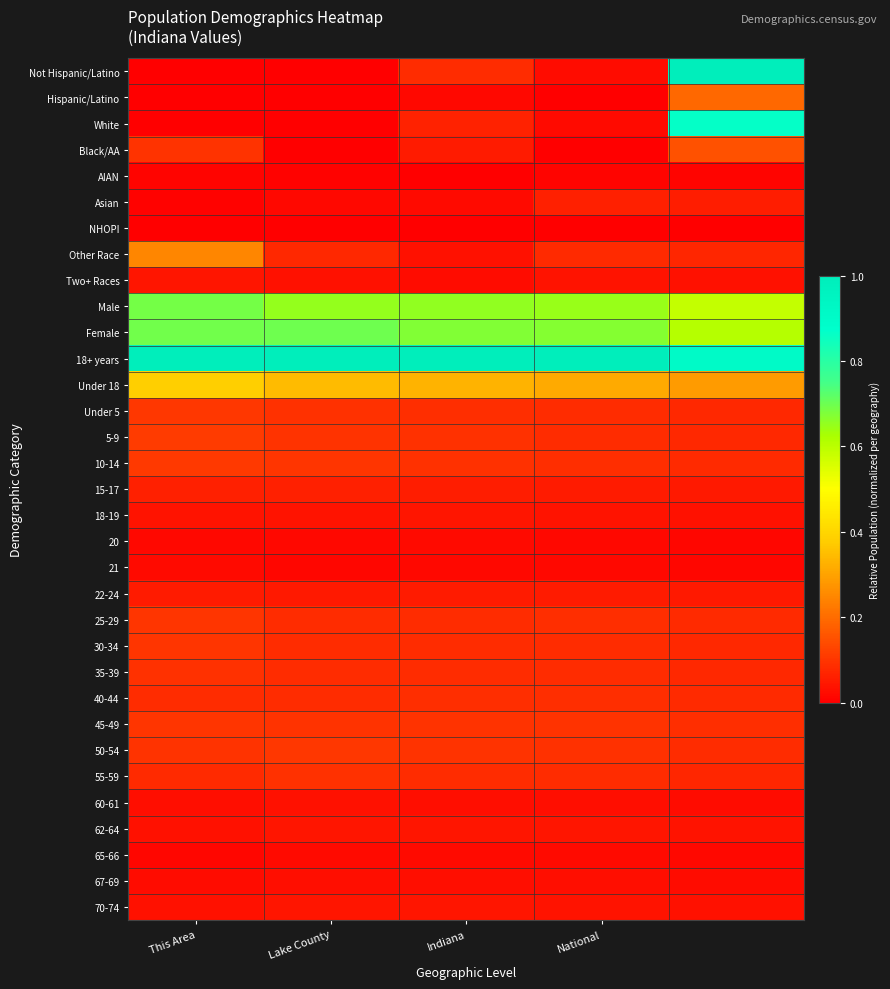

Count the number of data series in this chart.

33